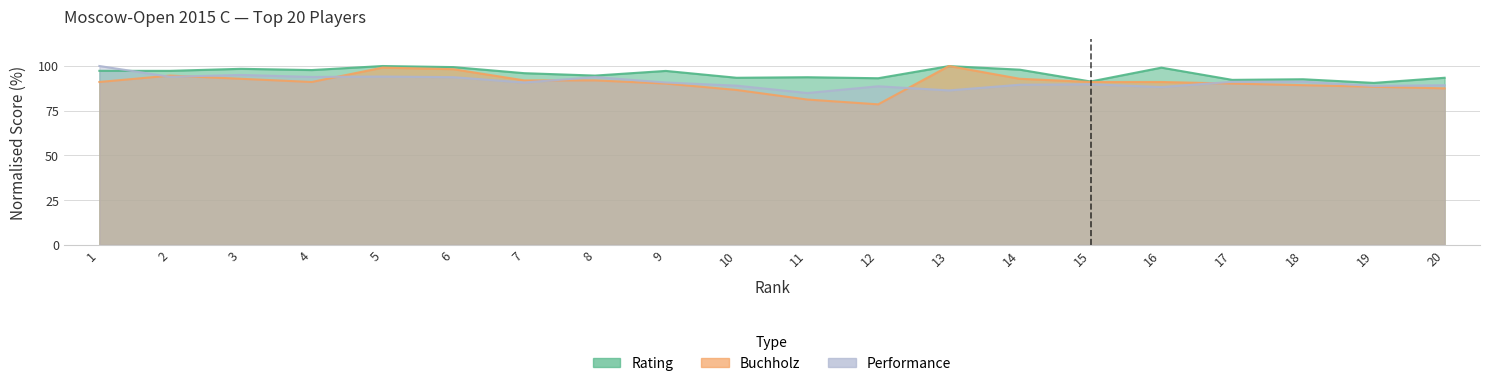

Which series has the largest total across all categories?

Rating